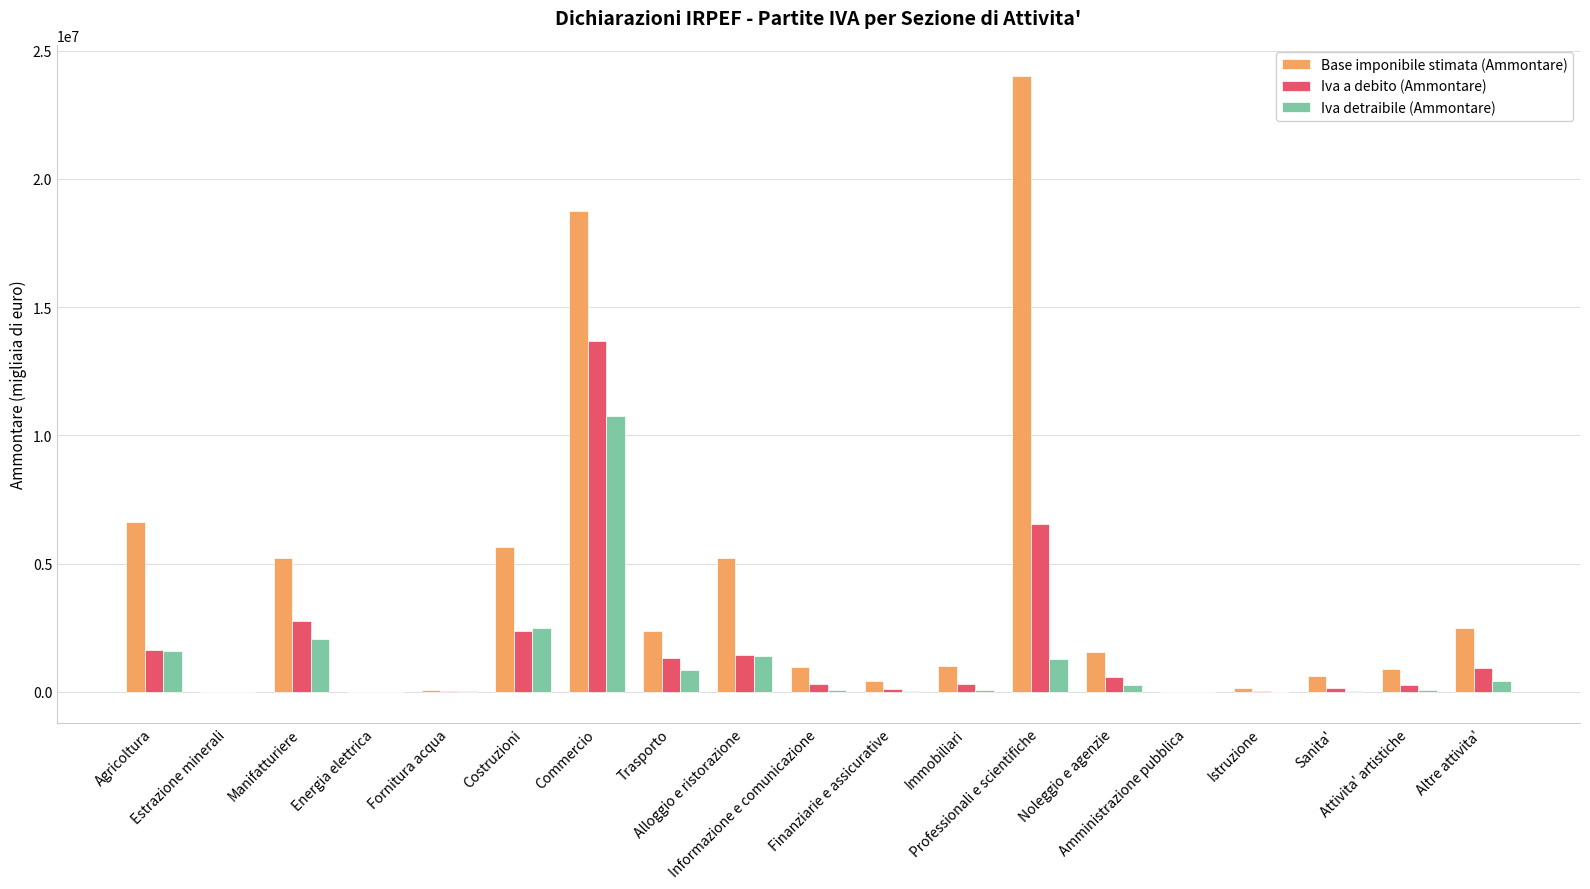

Which series has the largest total across all categories?

Base imponibile stimata (Ammontare)